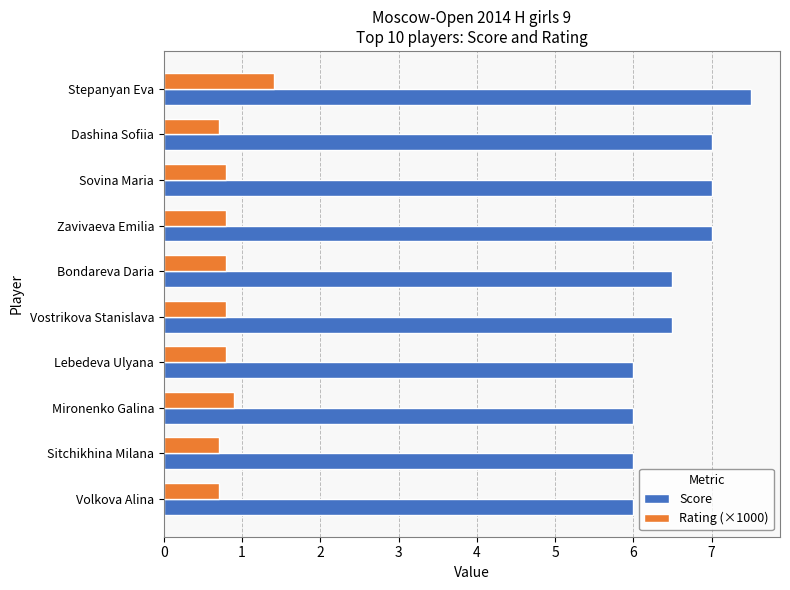

What is the sum of the Rating (×1000) values at Mironenko Galina and Lebedeva Ulyana?

1.7